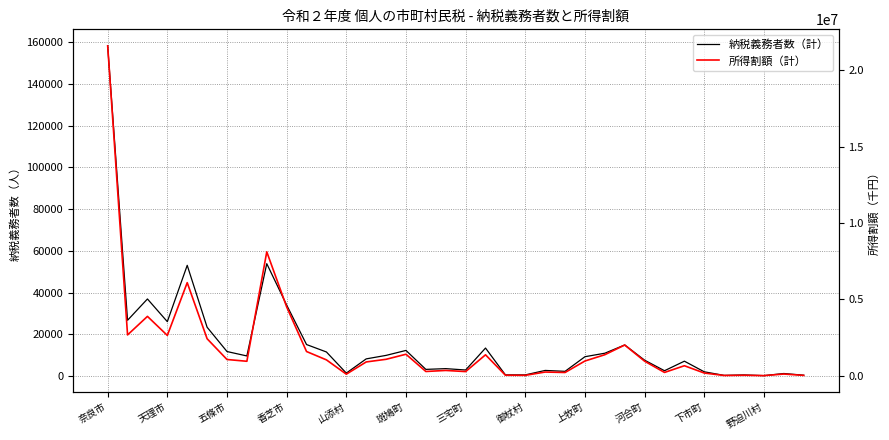

Rank the series by their average value, from highest to lowest.

所得割額（計）, 納税義務者数（計）